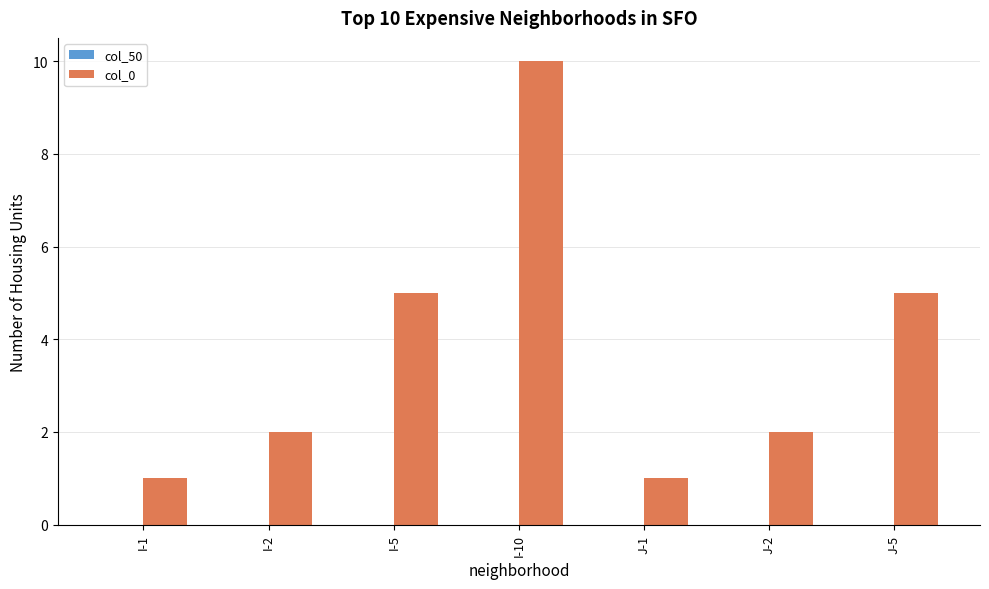

What is the label of the 2nd bar from the left?

I-2